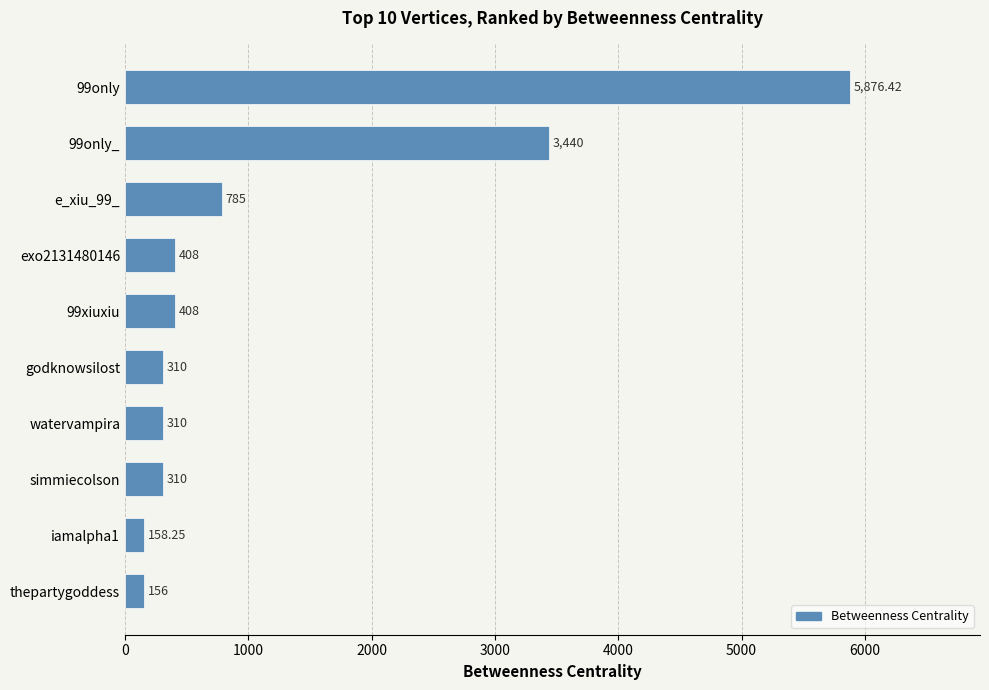

What is the sum of all values?

12161.7